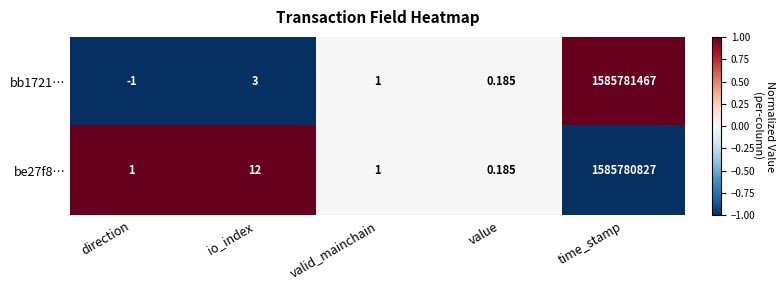

List the labels in order of bb1721… value, largest first.

time_stamp, io_index, valid_mainchain, value, direction